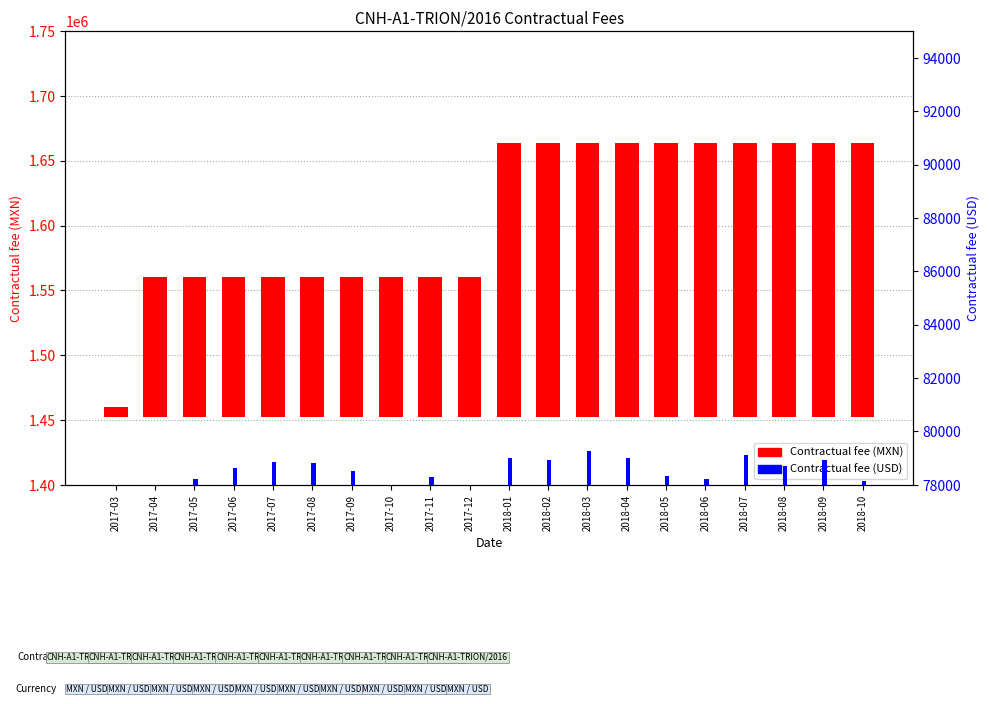

At which label is Contractual fee (MXN) closest to 109367?

2017-09